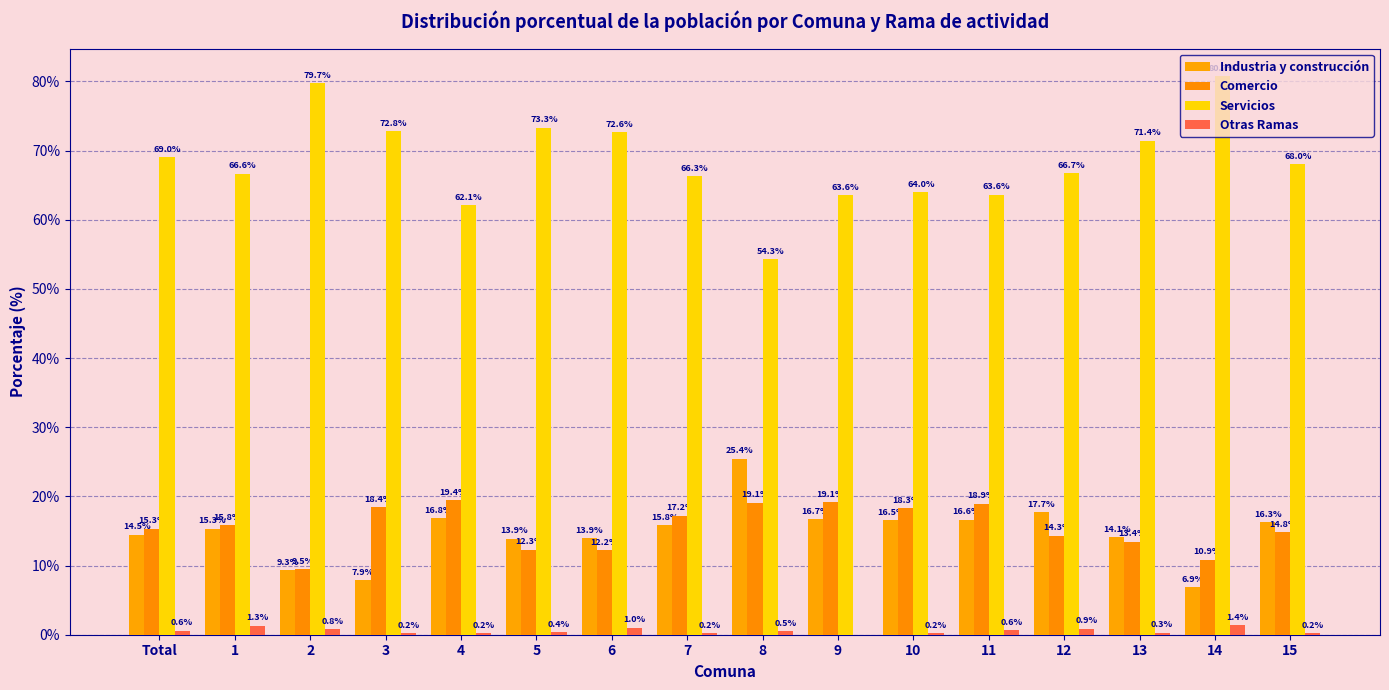

At which category is the sum across all series the highest?

5